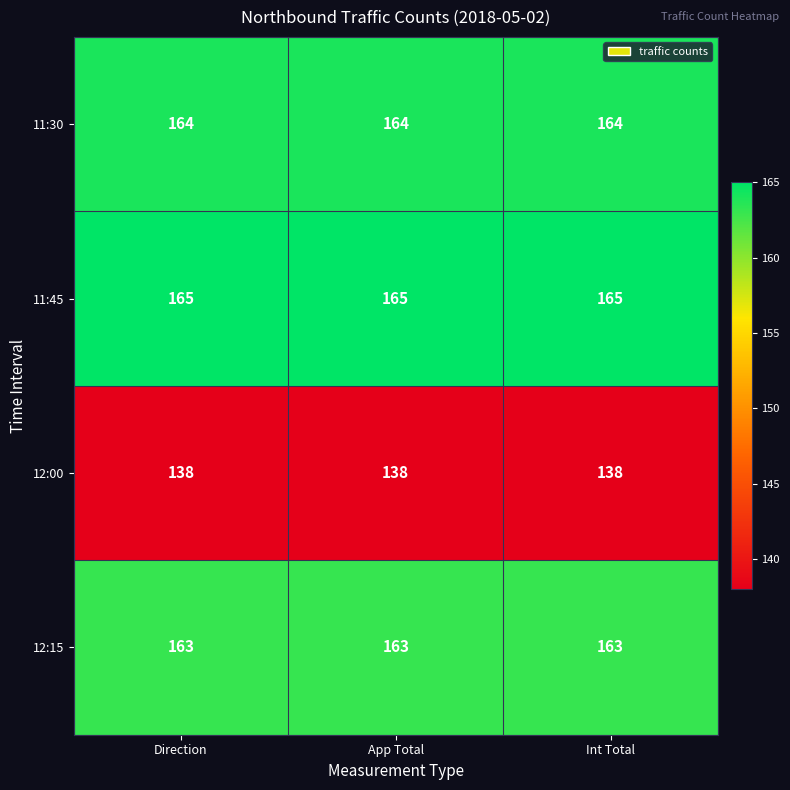

Is the value of 12:15 at Int Total greater than the value of 11:45 at Direction?

No